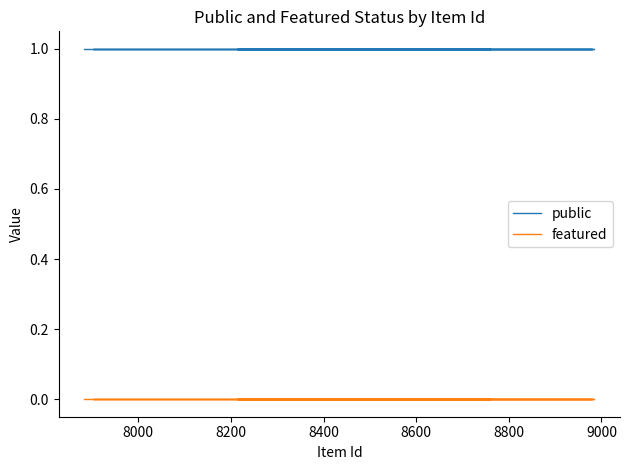

List the series in order of their overall mean, highest first.

public, featured